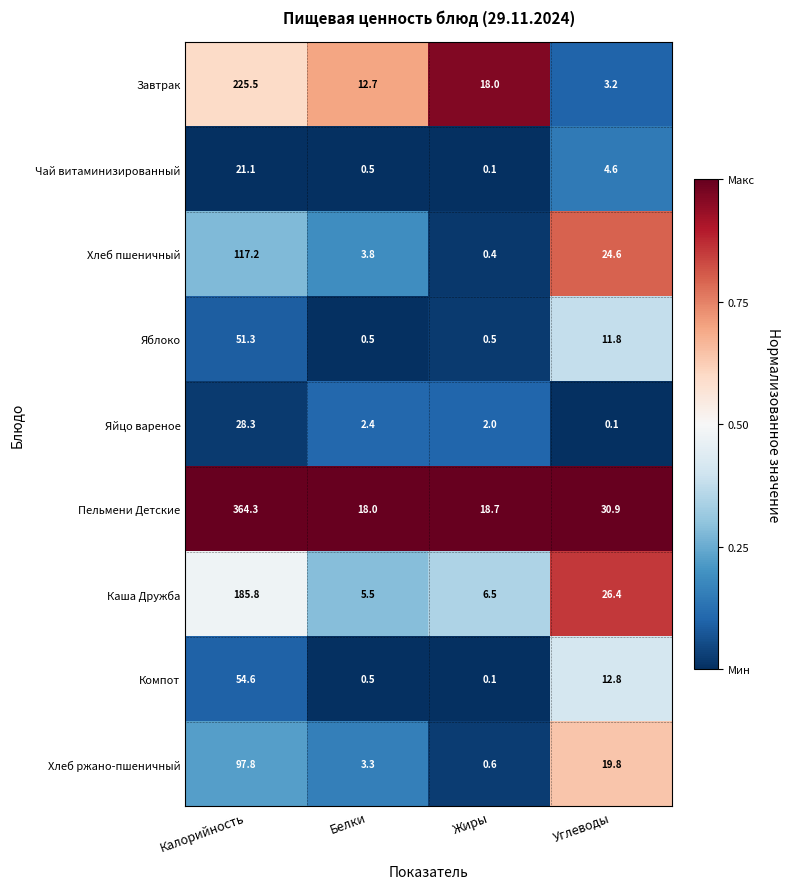

What is the maximum value shown in the chart?

364.3